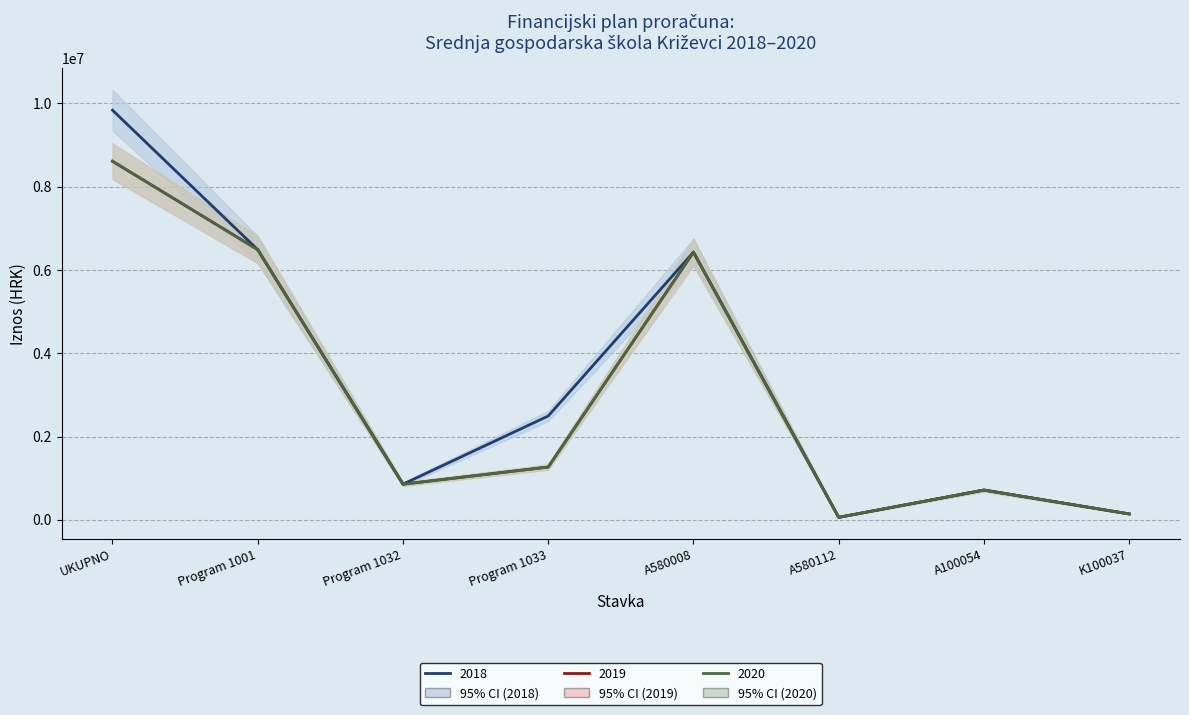

What are all the series names shown in the legend?

2018, 2019, 2020